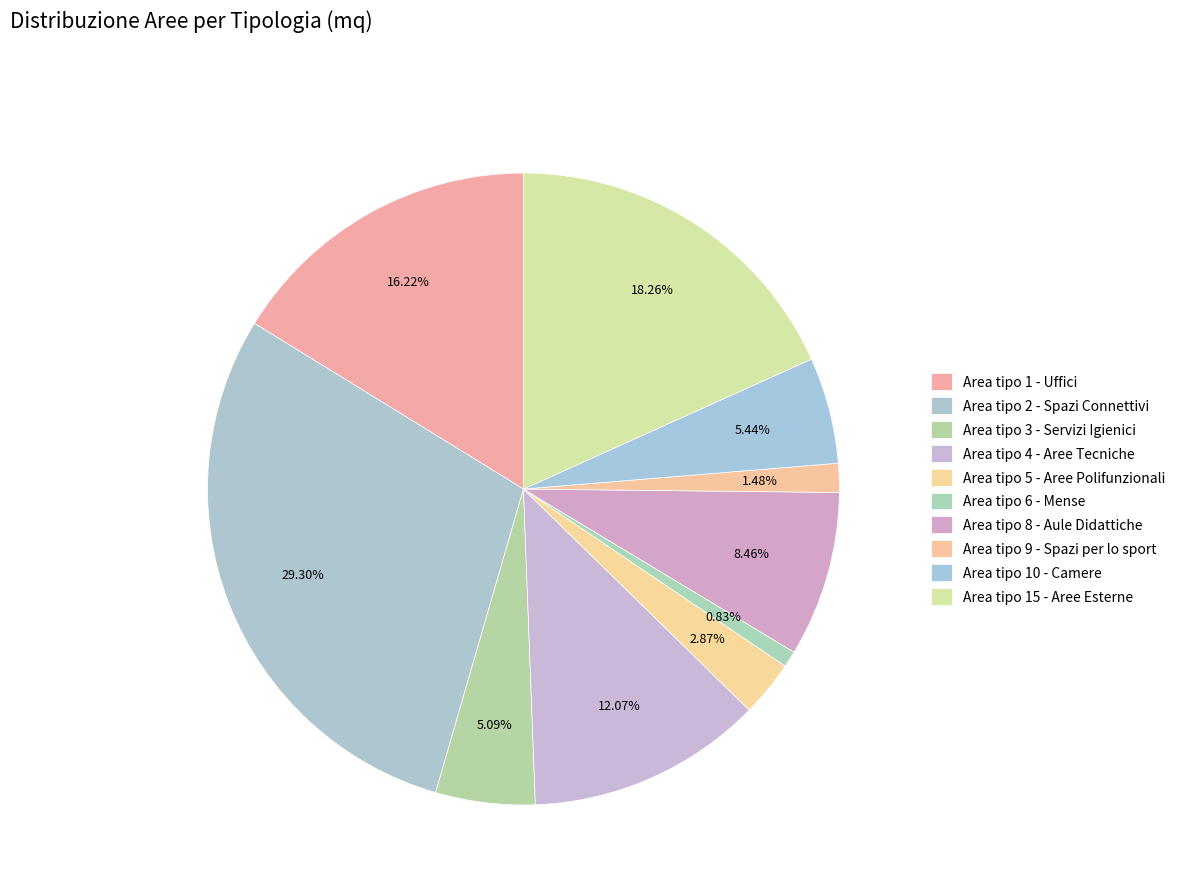

The Area tipo 3 - Servizi Igienici slice represents 1% of the pie. True or false?

False